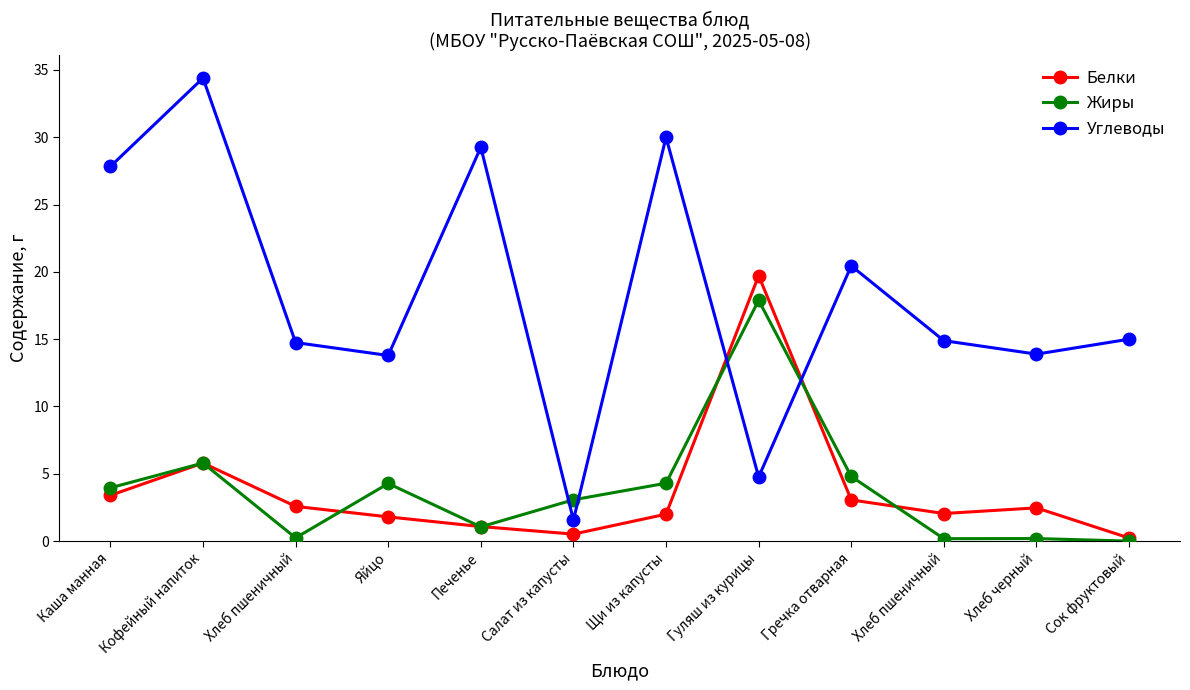

Is this an area chart (filled region under the line)?

No